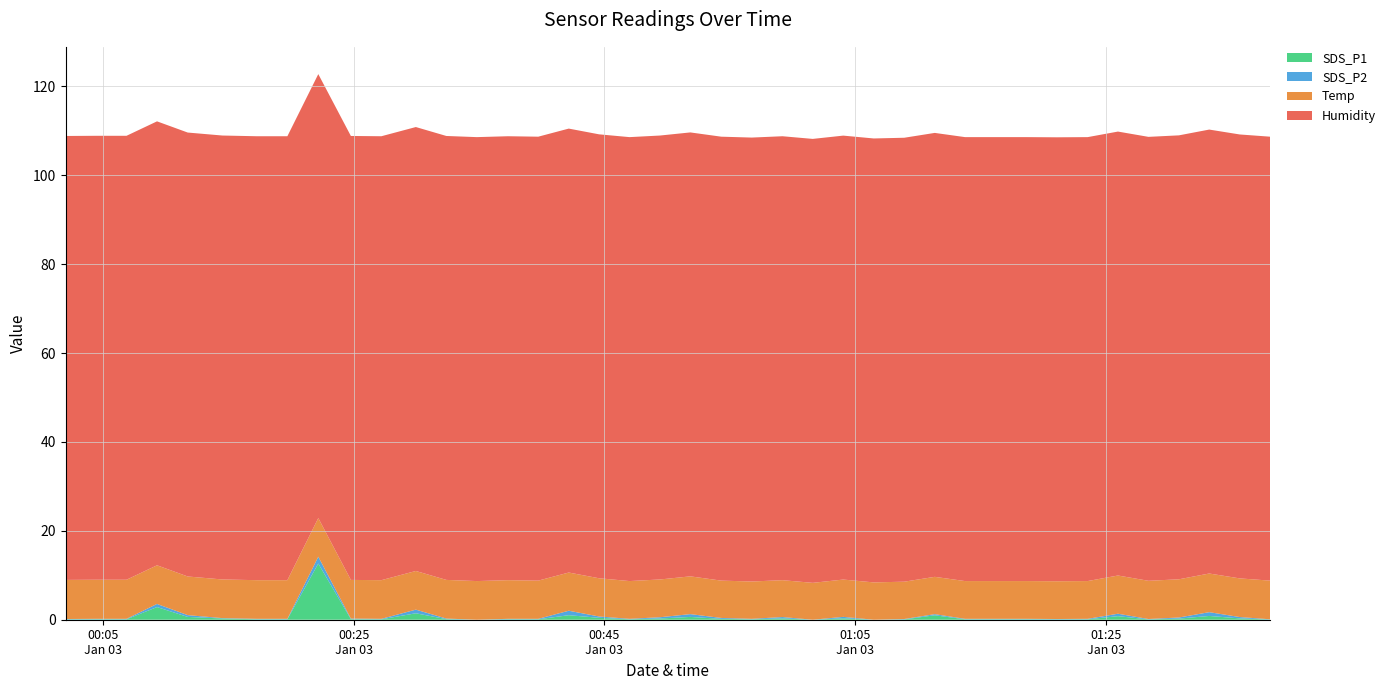

Reading left to right, extract all data points from this chart.

SDS_P1: 2024/01/03 00:02:00=0.1	2024/01/03 00:04:27=0.1	2024/01/03 00:06:52=0.1	2024/01/03 00:09:18=2.9	2024/01/03 00:11:45=0.6	2024/01/03 00:14:31=0.3	2024/01/03 00:17:15=0.1	2024/01/03 00:19:42=0.1	2024/01/03 00:22:10=12.6	2024/01/03 00:24:46=0.1	2024/01/03 00:27:12=0.1	2024/01/03 00:29:57=1.4	2024/01/03 00:32:23=0.1	2024/01/03 00:34:49=0.0	2024/01/03 00:37:18=0.1	2024/01/03 00:39:43=0.1	2024/01/03 00:42:09=1.0	2024/01/03 00:44:34=0.4	2024/01/03 00:47:00=0.1	2024/01/03 00:49:26=0.3	2024/01/03 00:51:51=0.6	2024/01/03 00:54:19=0.2	2024/01/03 00:56:45=0.1	2024/01/03 00:59:12=0.3	2024/01/03 01:01:37=0.0	2024/01/03 01:04:03=0.3	2024/01/03 01:06:29=0.0	2024/01/03 01:08:55=0.1	2024/01/03 01:11:21=1.0	2024/01/03 01:13:46=0.1	2024/01/03 01:16:12=0.1	2024/01/03 01:18:40=0.1	2024/01/03 01:21:06=0.1	2024/01/03 01:23:33=0.1	2024/01/03 01:25:58=0.8	2024/01/03 01:28:24=0.1	2024/01/03 01:30:50=0.2	2024/01/03 01:33:15=0.8	2024/01/03 01:35:41=0.3	2024/01/03 01:38:06=0.1
SDS_P2: 2024/01/03 00:02:00=0.1	2024/01/03 00:04:27=0.1	2024/01/03 00:06:52=0.1	2024/01/03 00:09:18=0.7	2024/01/03 00:11:45=0.4	2024/01/03 00:14:31=0.1	2024/01/03 00:17:15=0.1	2024/01/03 00:19:42=0.1	2024/01/03 00:22:10=1.6	2024/01/03 00:24:46=0.1	2024/01/03 00:27:12=0.1	2024/01/03 00:29:57=0.8	2024/01/03 00:32:23=0.1	2024/01/03 00:34:49=0.0	2024/01/03 00:37:18=0.1	2024/01/03 00:39:43=0.1	2024/01/03 00:42:09=1.0	2024/01/03 00:44:34=0.3	2024/01/03 00:47:00=0.1	2024/01/03 00:49:26=0.3	2024/01/03 00:51:51=0.6	2024/01/03 00:54:19=0.2	2024/01/03 00:56:45=0.1	2024/01/03 00:59:12=0.3	2024/01/03 01:01:37=0.0	2024/01/03 01:04:03=0.3	2024/01/03 01:06:29=0.0	2024/01/03 01:08:55=0.1	2024/01/03 01:11:21=0.2	2024/01/03 01:13:46=0.1	2024/01/03 01:16:12=0.1	2024/01/03 01:18:40=0.1	2024/01/03 01:21:06=0.1	2024/01/03 01:23:33=0.1	2024/01/03 01:25:58=0.6	2024/01/03 01:28:24=0.1	2024/01/03 01:30:50=0.2	2024/01/03 01:33:15=0.8	2024/01/03 01:35:41=0.3	2024/01/03 01:38:06=0.1
Temp: 2024/01/03 00:02:00=8.8	2024/01/03 00:04:27=8.8	2024/01/03 00:06:52=8.8	2024/01/03 00:09:18=8.7	2024/01/03 00:11:45=8.7	2024/01/03 00:14:31=8.7	2024/01/03 00:17:15=8.7	2024/01/03 00:19:42=8.7	2024/01/03 00:22:10=8.7	2024/01/03 00:24:46=8.7	2024/01/03 00:27:12=8.7	2024/01/03 00:29:57=8.7	2024/01/03 00:32:23=8.7	2024/01/03 00:34:49=8.7	2024/01/03 00:37:18=8.7	2024/01/03 00:39:43=8.6	2024/01/03 00:42:09=8.6	2024/01/03 00:44:34=8.6	2024/01/03 00:47:00=8.5	2024/01/03 00:49:26=8.5	2024/01/03 00:51:51=8.5	2024/01/03 00:54:19=8.4	2024/01/03 00:56:45=8.4	2024/01/03 00:59:12=8.3	2024/01/03 01:01:37=8.3	2024/01/03 01:04:03=8.4	2024/01/03 01:06:29=8.4	2024/01/03 01:08:55=8.4	2024/01/03 01:11:21=8.4	2024/01/03 01:13:46=8.5	2024/01/03 01:16:12=8.5	2024/01/03 01:18:40=8.5	2024/01/03 01:21:06=8.5	2024/01/03 01:23:33=8.5	2024/01/03 01:25:58=8.6	2024/01/03 01:28:24=8.6	2024/01/03 01:30:50=8.6	2024/01/03 01:33:15=8.7	2024/01/03 01:35:41=8.7	2024/01/03 01:38:06=8.7
Humidity: 2024/01/03 00:02:00=99.9	2024/01/03 00:04:27=99.9	2024/01/03 00:06:52=99.9	2024/01/03 00:09:18=99.9	2024/01/03 00:11:45=99.9	2024/01/03 00:14:31=99.9	2024/01/03 00:17:15=99.9	2024/01/03 00:19:42=99.9	2024/01/03 00:22:10=99.9	2024/01/03 00:24:46=99.9	2024/01/03 00:27:12=99.9	2024/01/03 00:29:57=99.9	2024/01/03 00:32:23=99.9	2024/01/03 00:34:49=99.9	2024/01/03 00:37:18=99.9	2024/01/03 00:39:43=99.9	2024/01/03 00:42:09=99.9	2024/01/03 00:44:34=99.9	2024/01/03 00:47:00=99.9	2024/01/03 00:49:26=99.9	2024/01/03 00:51:51=99.9	2024/01/03 00:54:19=99.9	2024/01/03 00:56:45=99.9	2024/01/03 00:59:12=99.9	2024/01/03 01:01:37=99.9	2024/01/03 01:04:03=99.9	2024/01/03 01:06:29=99.9	2024/01/03 01:08:55=99.9	2024/01/03 01:11:21=99.9	2024/01/03 01:13:46=99.9	2024/01/03 01:16:12=99.9	2024/01/03 01:18:40=99.9	2024/01/03 01:21:06=99.9	2024/01/03 01:23:33=99.9	2024/01/03 01:25:58=99.9	2024/01/03 01:28:24=99.9	2024/01/03 01:30:50=99.9	2024/01/03 01:33:15=99.9	2024/01/03 01:35:41=99.9	2024/01/03 01:38:06=99.9